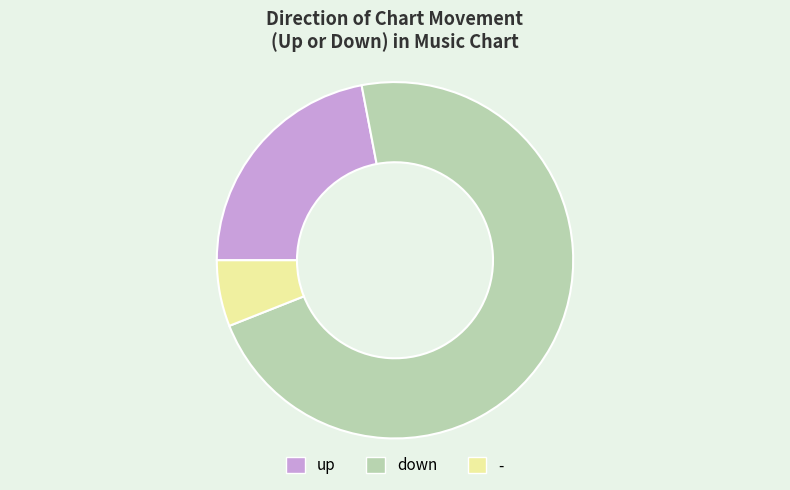

Do up and - together represent more than half of the pie?

No